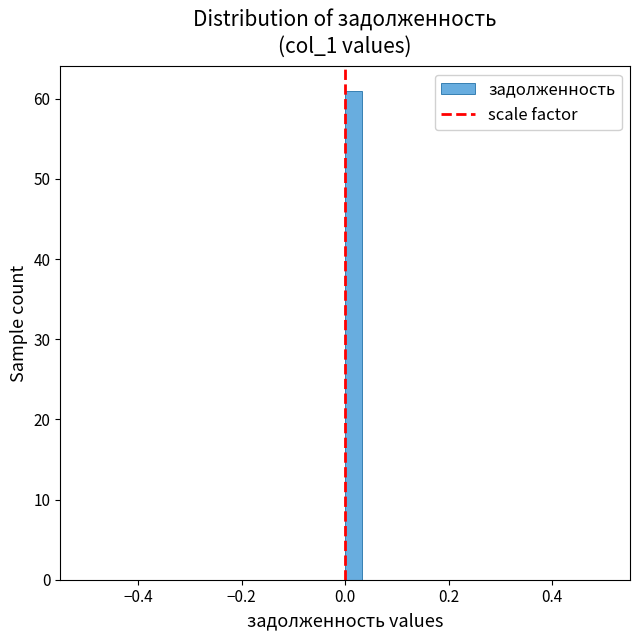

Around what value on the x-axis is the tallest bar? Give the approximate position of its centre, as read against the axis.

0.02